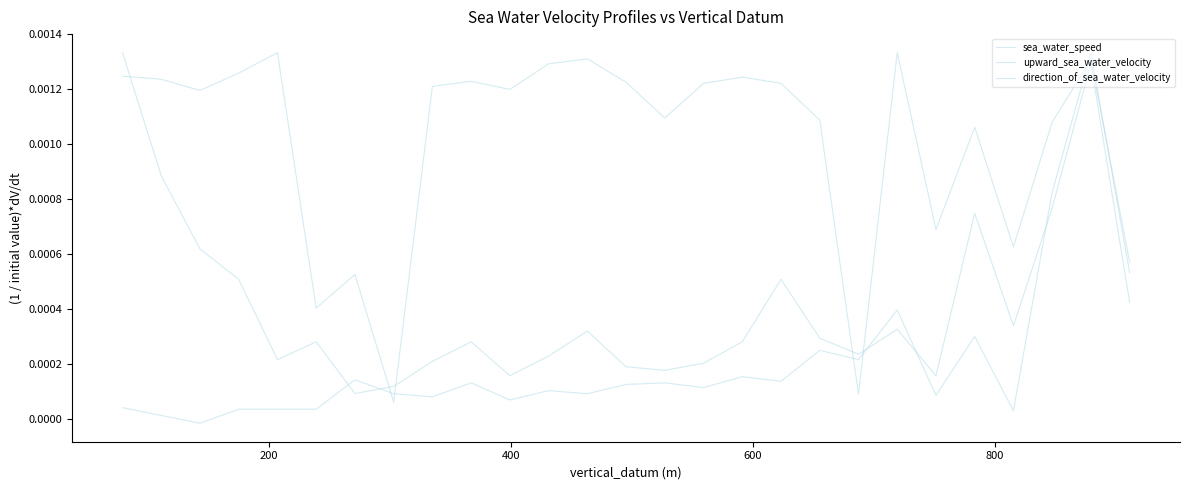

Does the chart display data point markers on the line(s)?

No